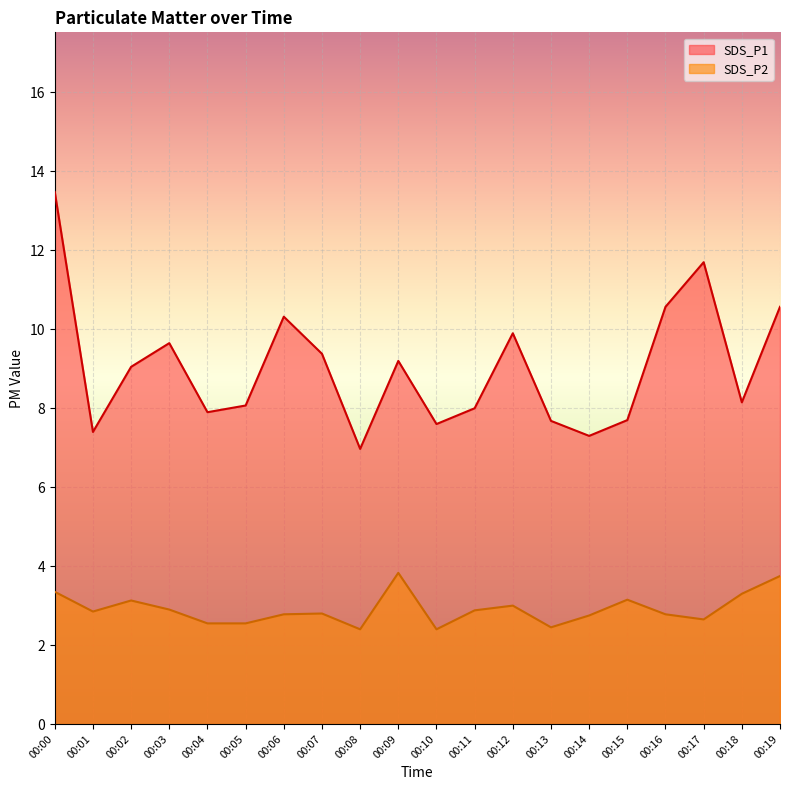

Reading left to right, list all the values displayed in this chart.

SDS_P1: 13.5	7.4	9.1	9.7	7.9	8.1	10.3	9.4	7.0	9.2	7.6	8.0	9.9	7.7	7.3	7.7	10.6	11.7	8.2	10.6
SDS_P2: 3.4	2.9	3.1	2.9	2.5	2.5	2.8	2.8	2.4	3.8	2.4	2.9	3.0	2.5	2.8	3.1	2.8	2.6	3.3	3.8